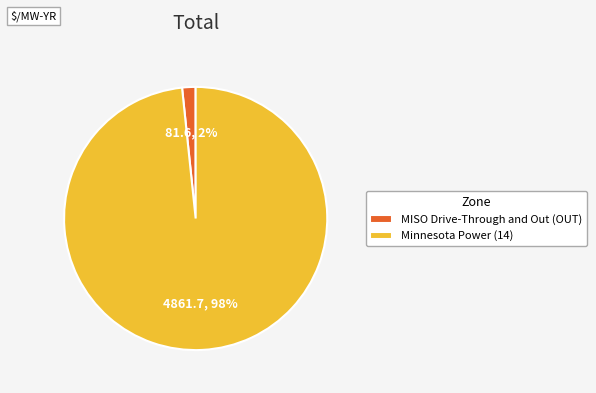

True or false: Minnesota Power (14) accounts for 98% of the total.

True